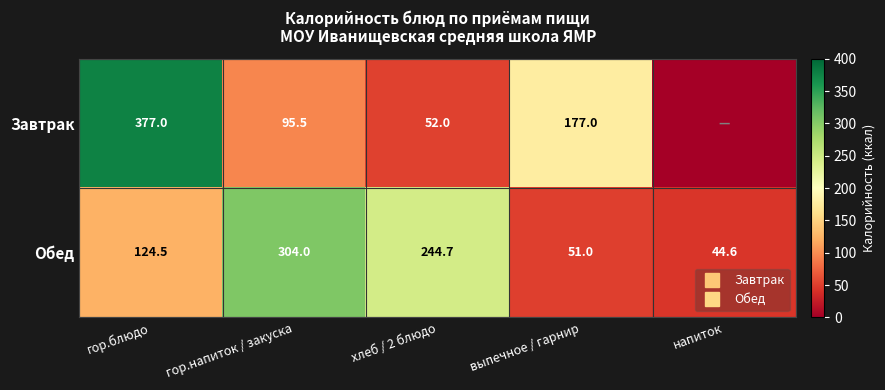

What is the greatest value displayed?

377.0